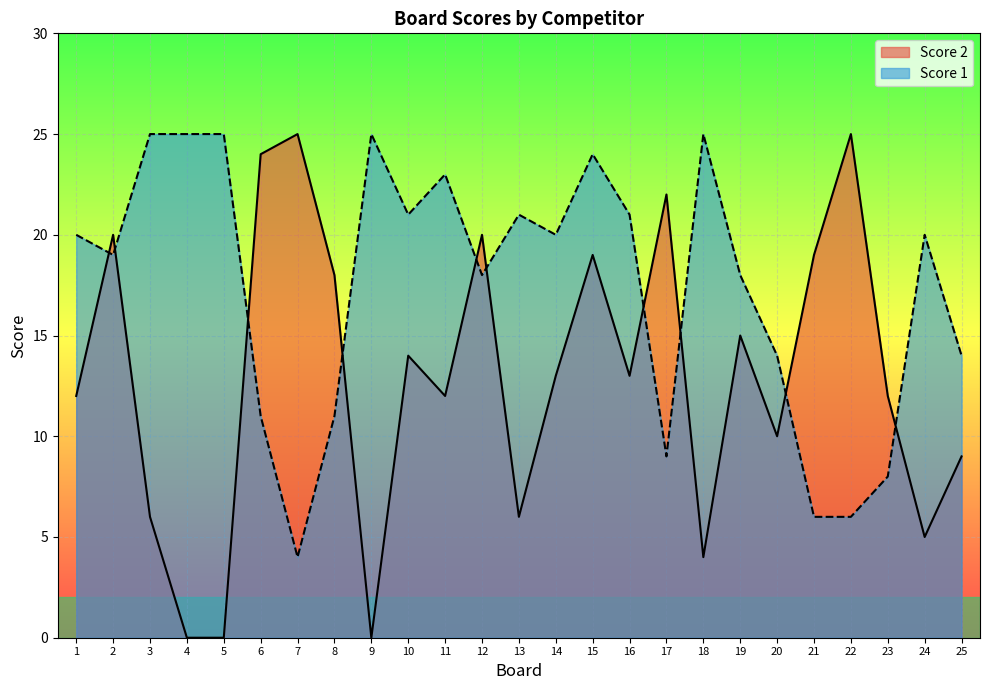

What value does the Score 1 series have at 20?

14